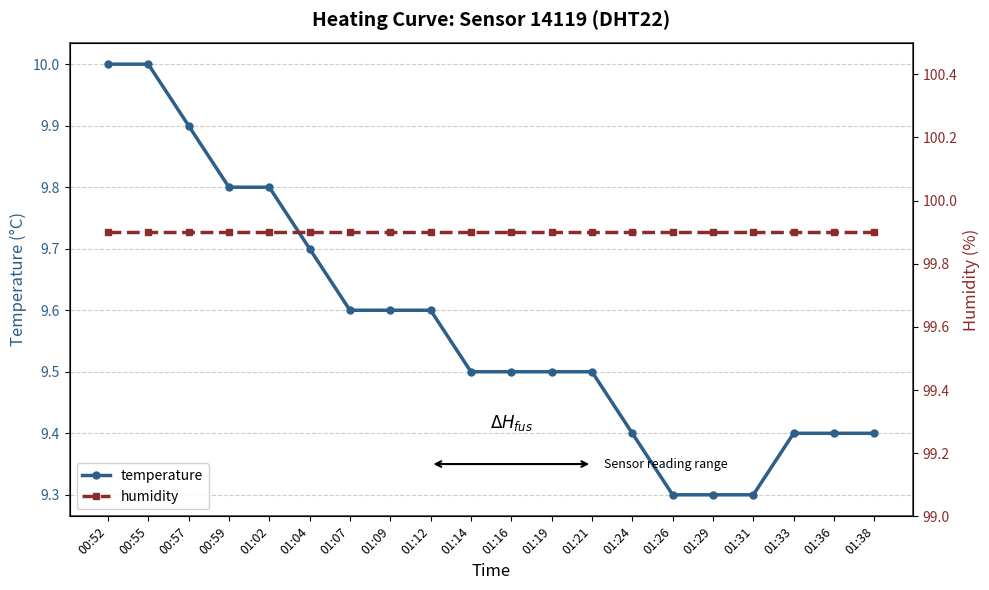

What value does the humidity series have at 00:59?

99.9